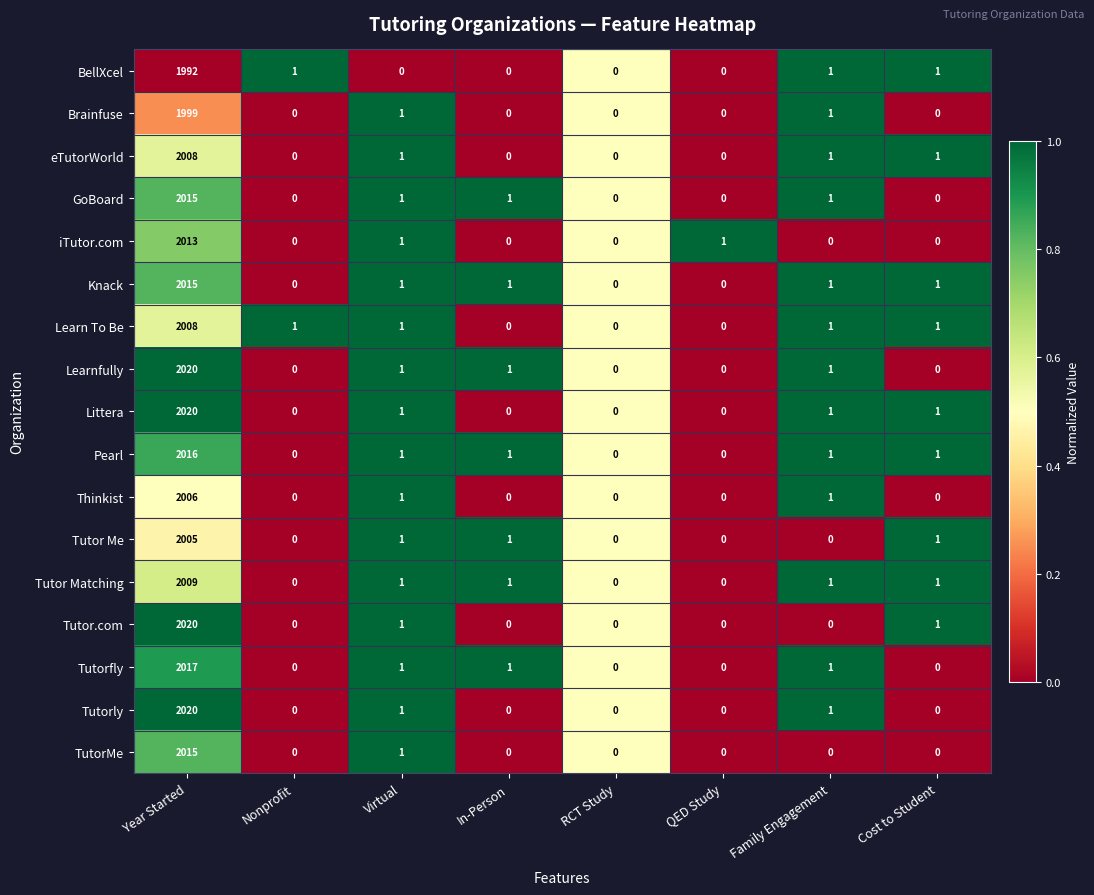

What is the total value across all series at Cost to Student?

9